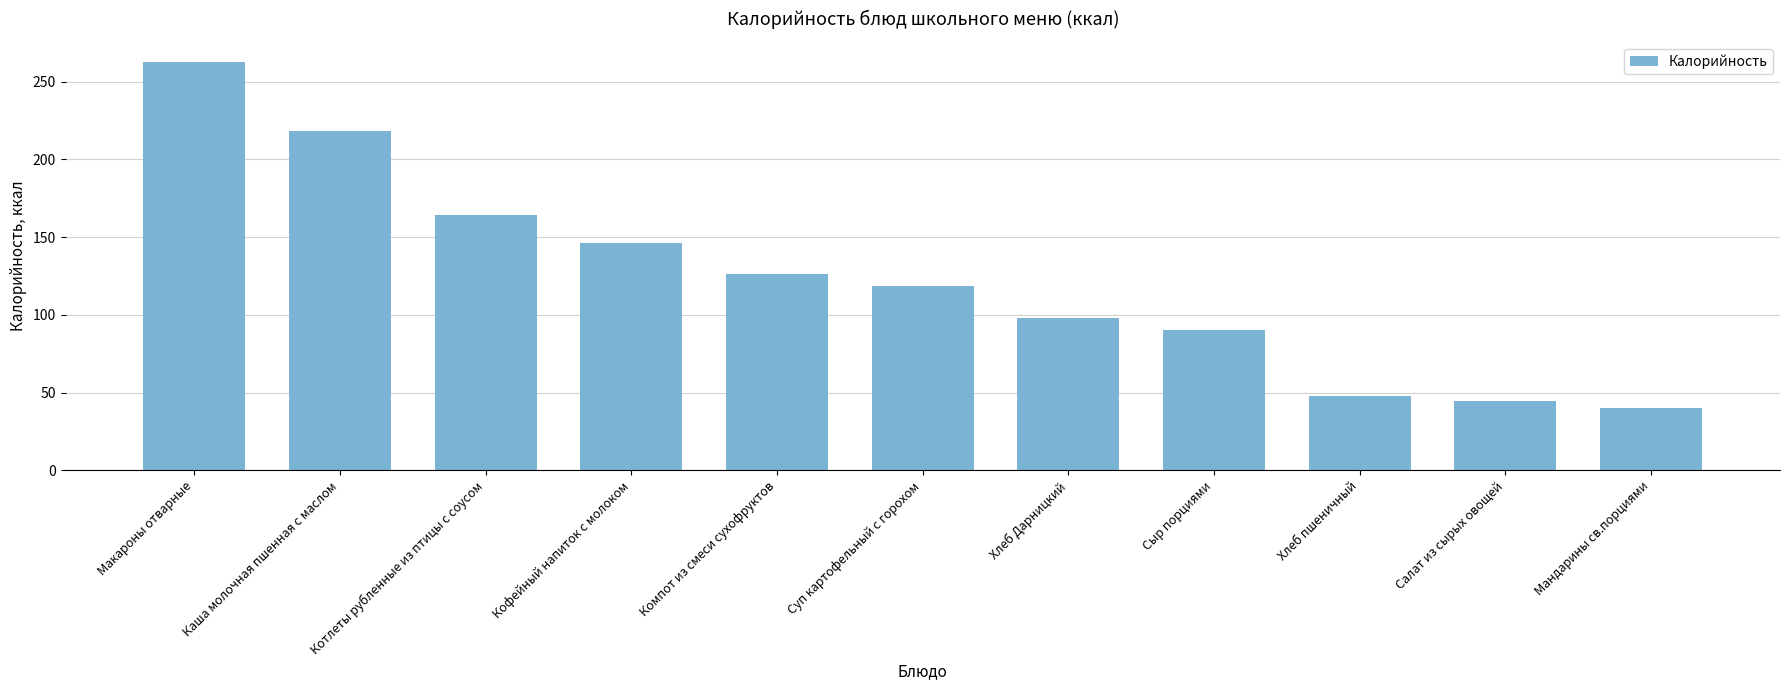

Which category has the highest value across all series?

Макароны отварные